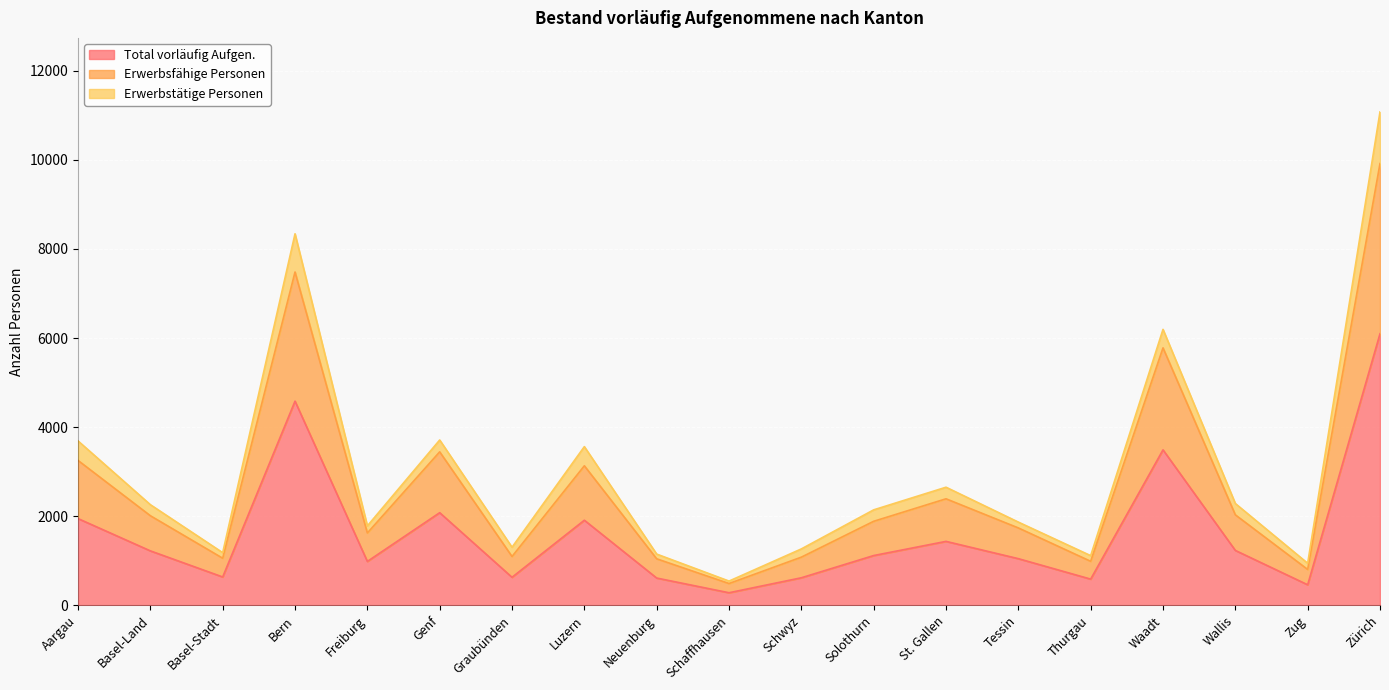

What is the difference between the maximum and second lowest values in the Total vorläufig Aufgen. series?

5635